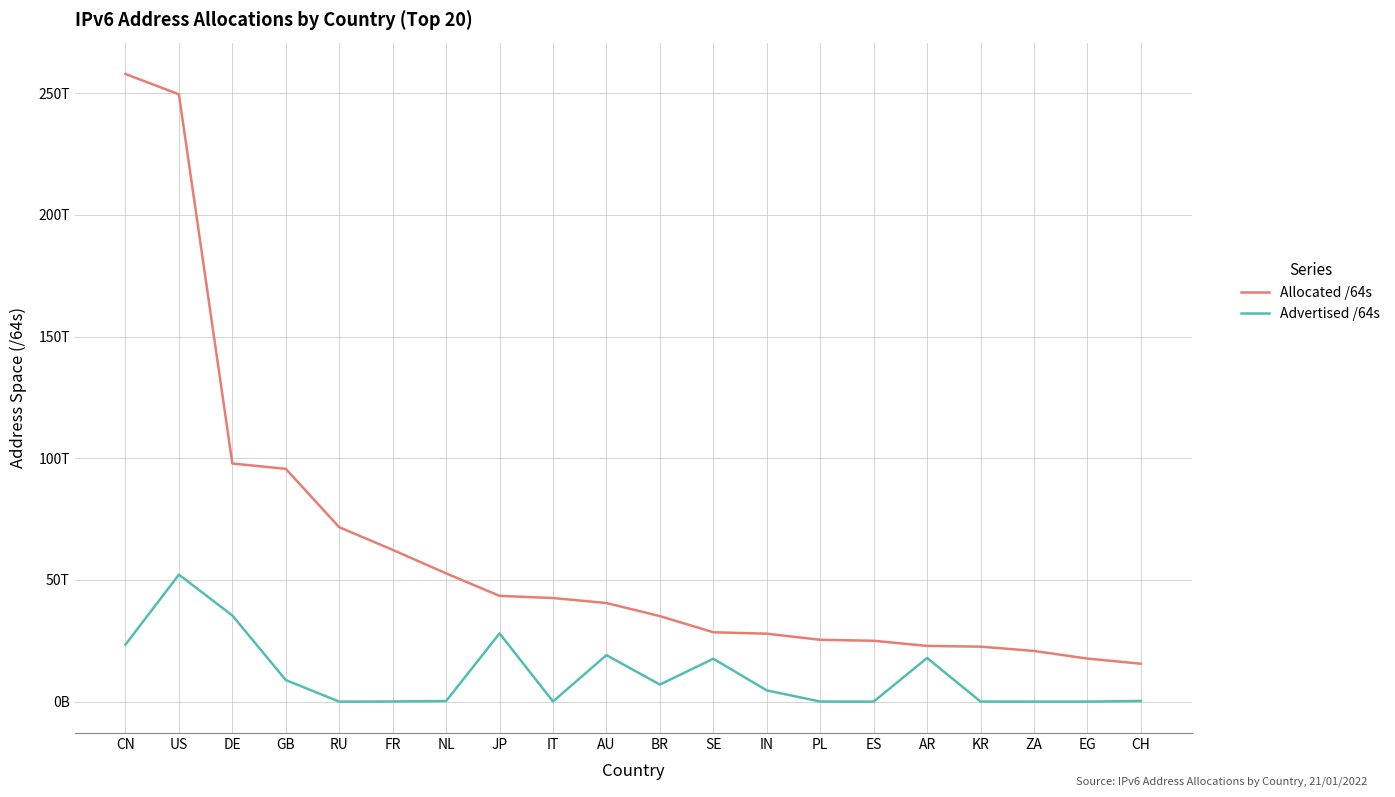

What are all the series names shown in the legend?

Allocated /64s, Advertised /64s